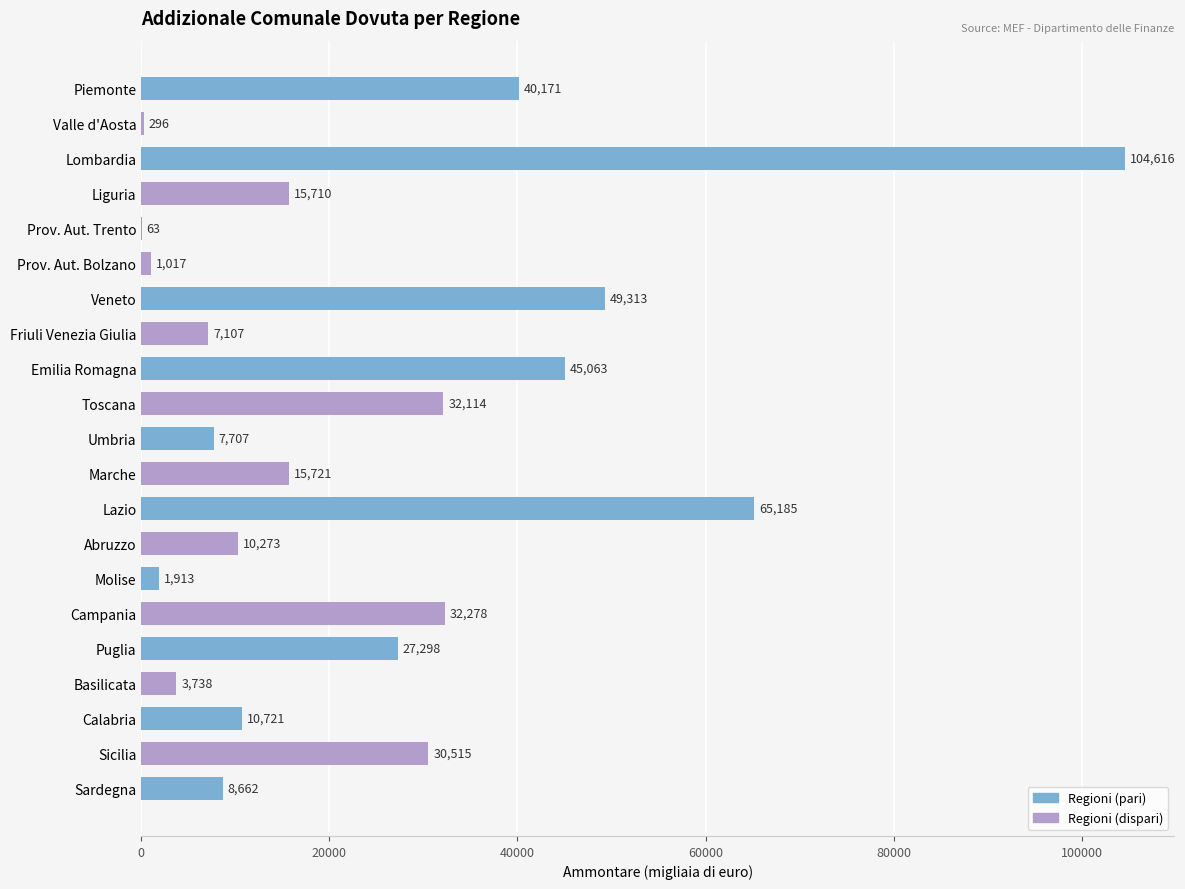

Is it true that the value at Umbria is 11397?

False